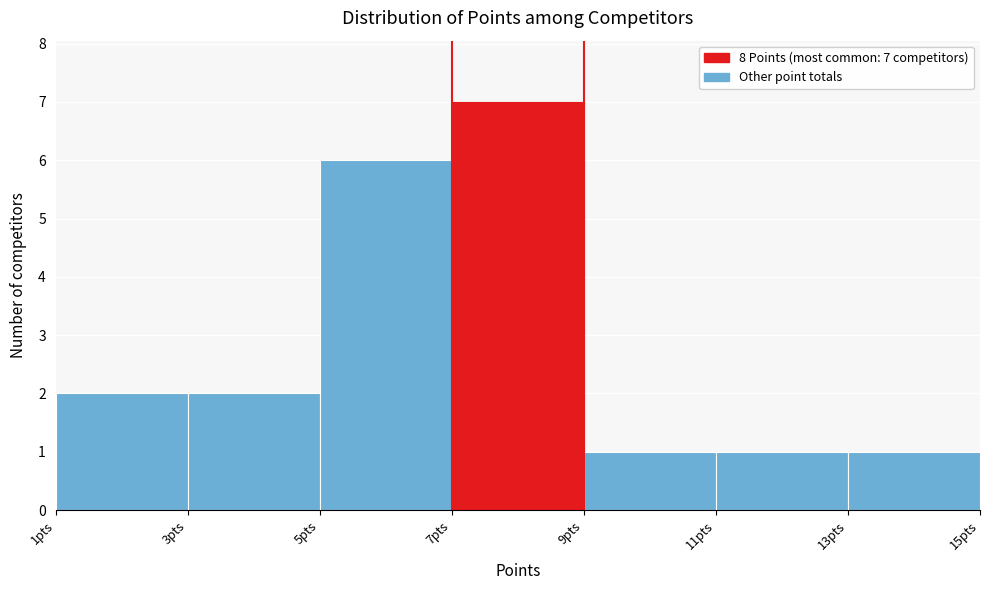

Over which range of the x-axis is the bar tallest?

7 to 9